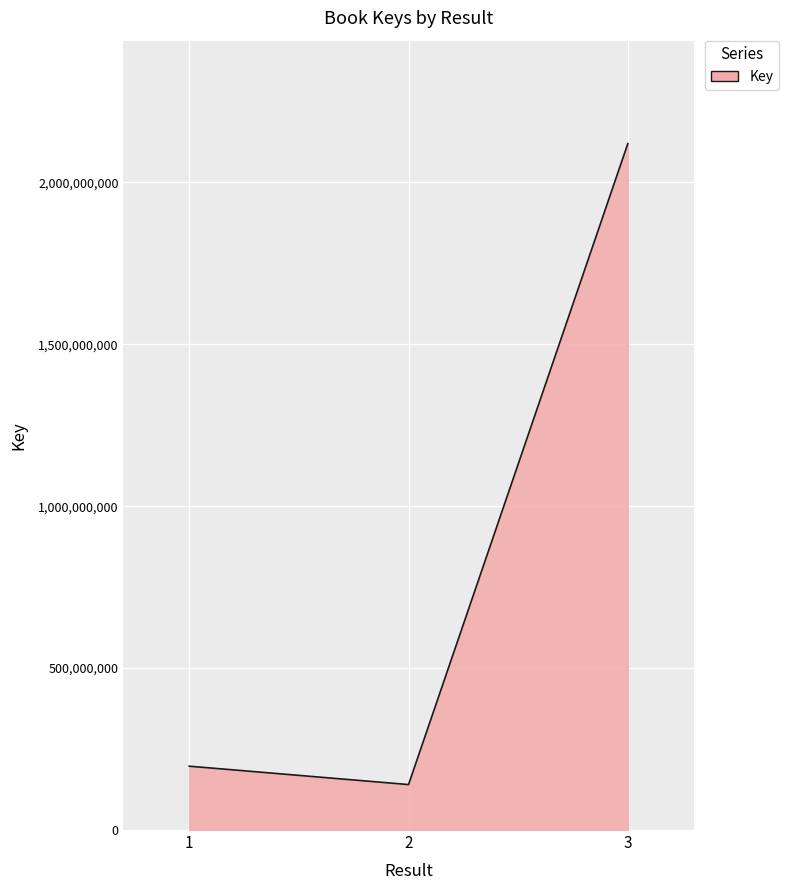

How many series are shown in this chart?

1